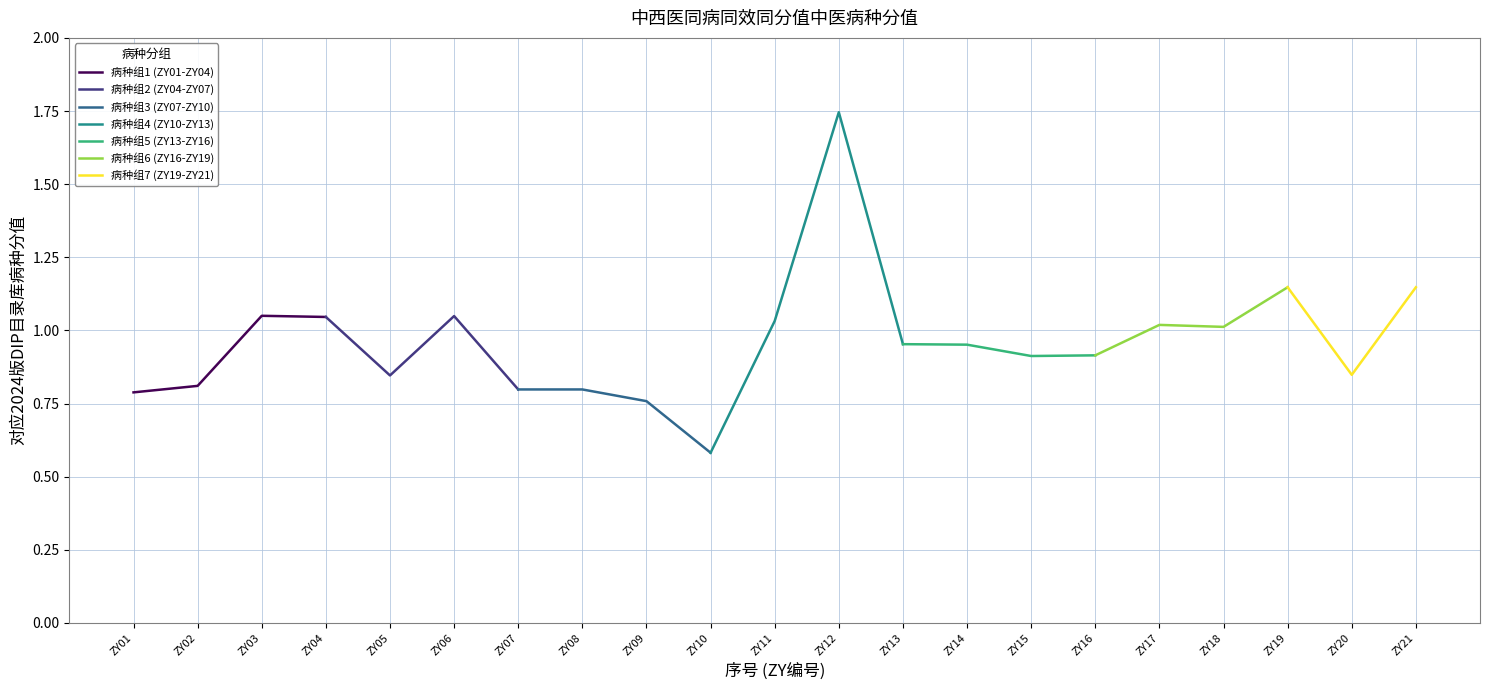

What is the difference between the second highest and second lowest values?

0.4